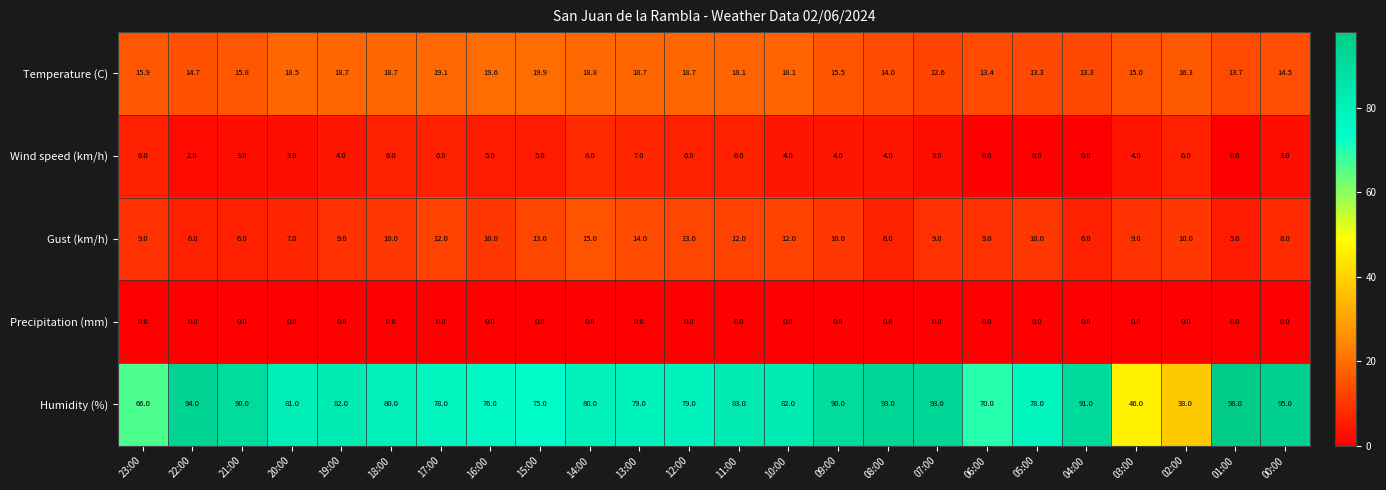

List the series in order of their peak value, highest first.

Humidity (%), Temperature (C), Gust (km/h), Wind speed (km/h), Precipitation (mm)